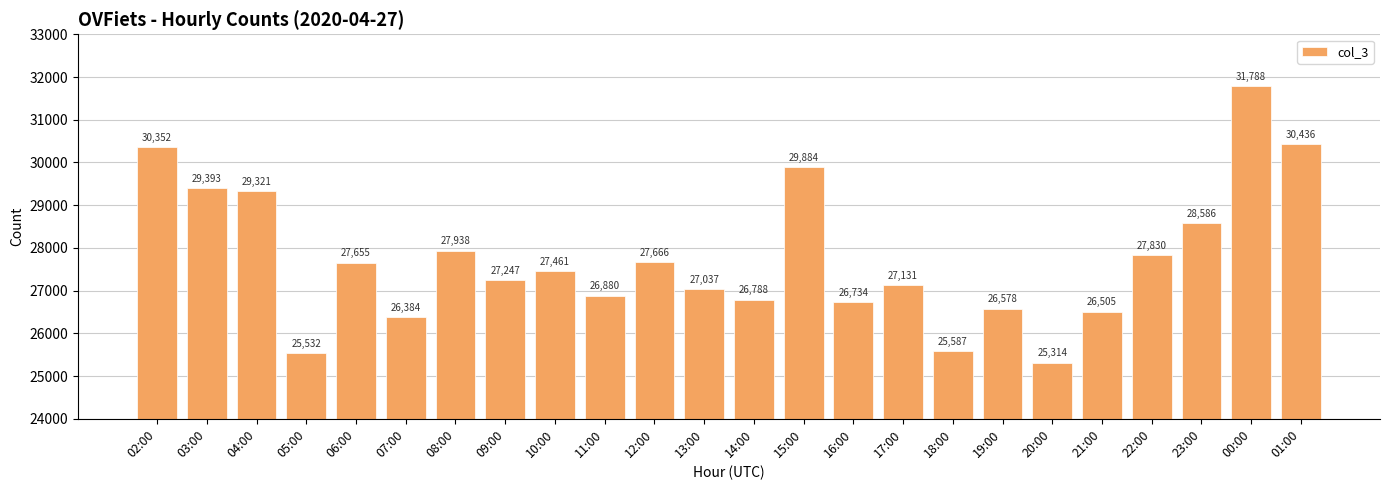

At which label does the data first exceed 27461?

02:00